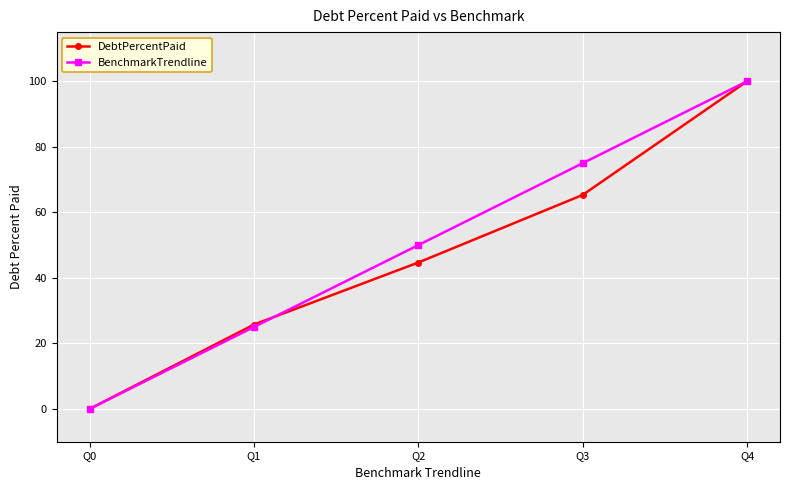

Which series changed the most between Q2 and Q3?

BenchmarkTrendline